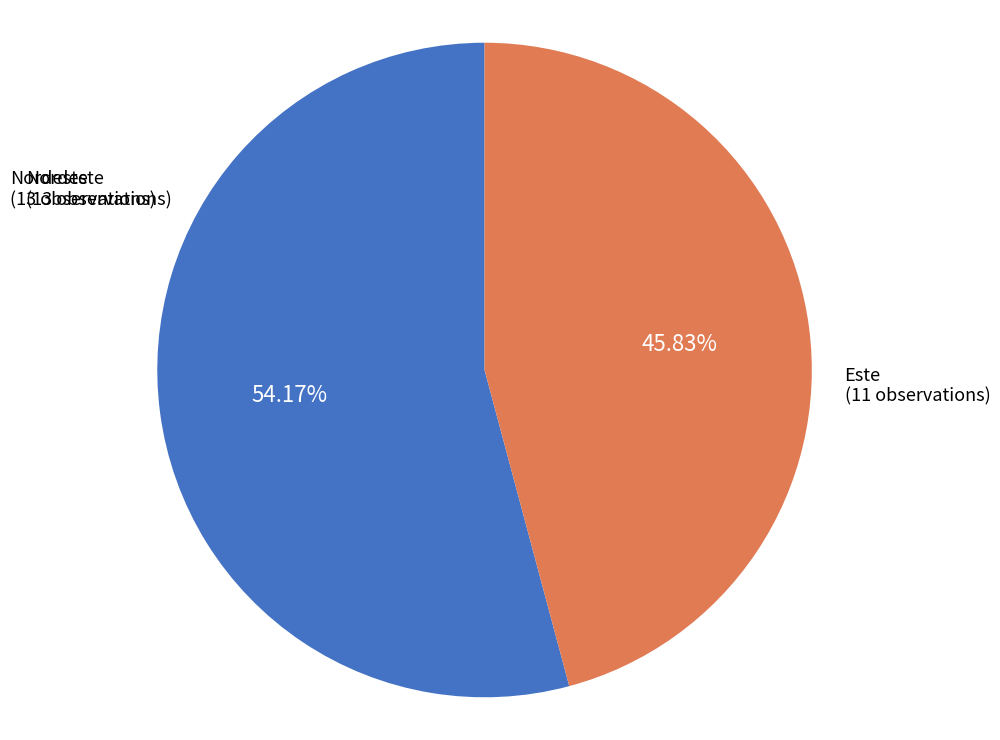

Is there a majority slice in this chart?

Yes